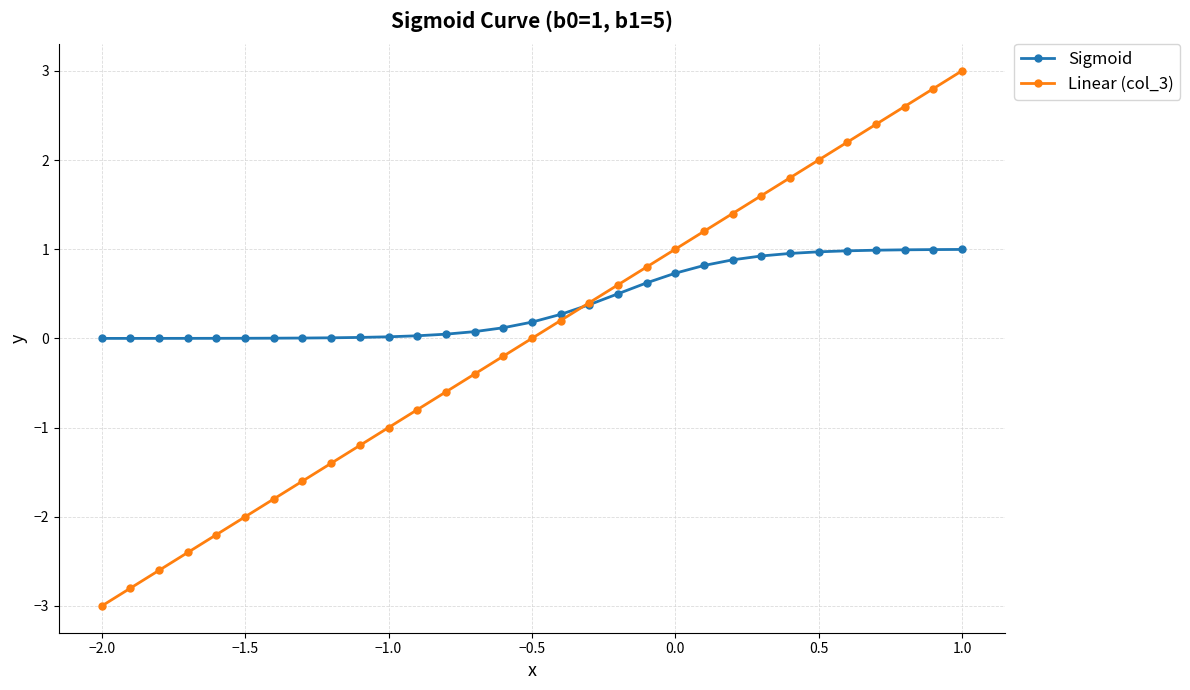

Which series has the largest total across all categories?

Sigmoid